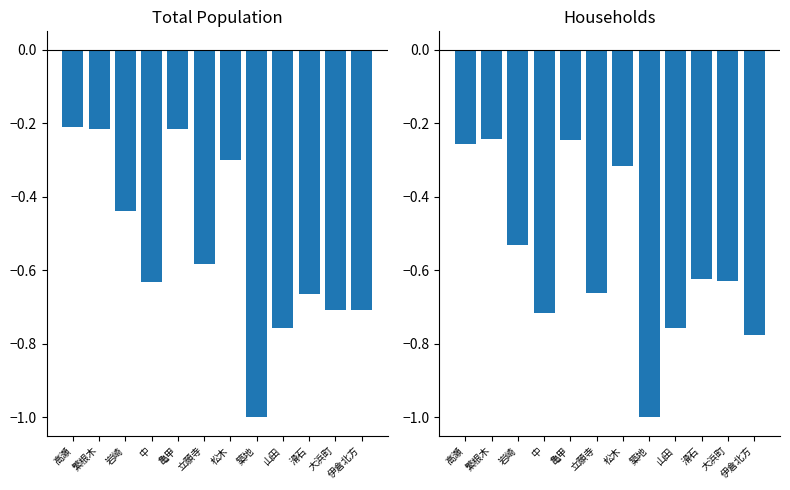

List the labels in order of 計 (col_5) value, largest first.

高瀬, 繁根木, 亀甲, 松木, 岩崎, 立願寺, 中, 滑石, 伊倉北方, 大浜町, 山田, 築地